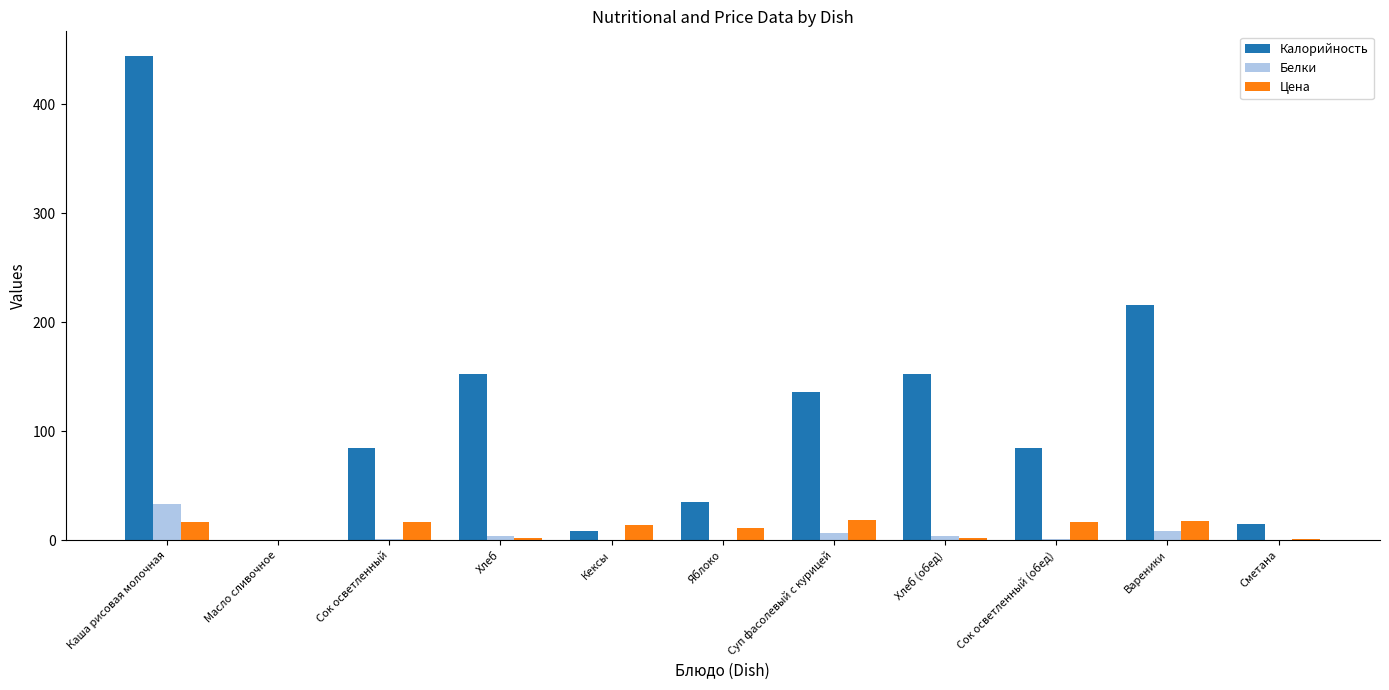

Is it true that Цена equals 17.0 at Сок осветленный?

True